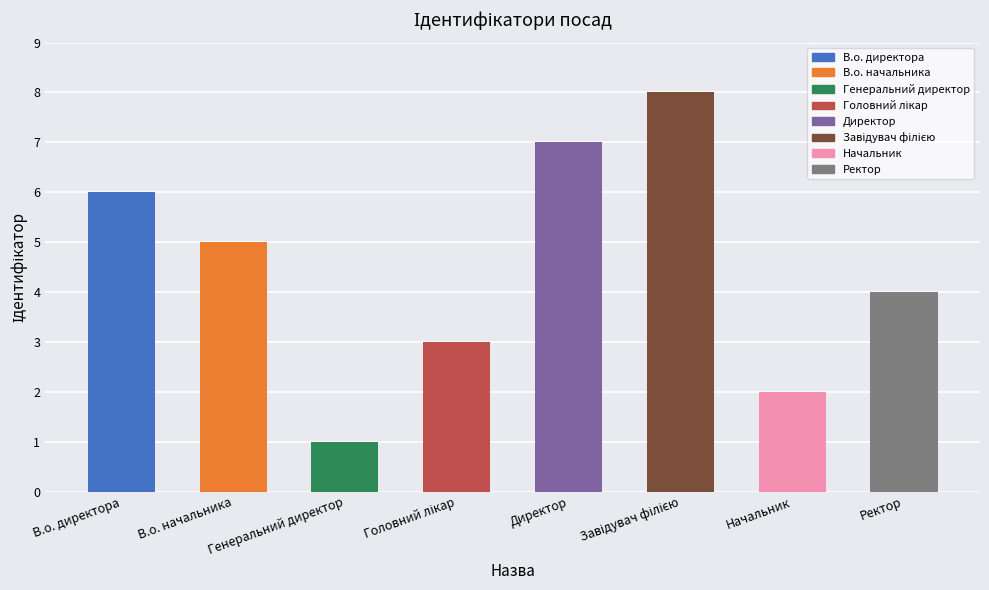

Are the bars horizontal?

No